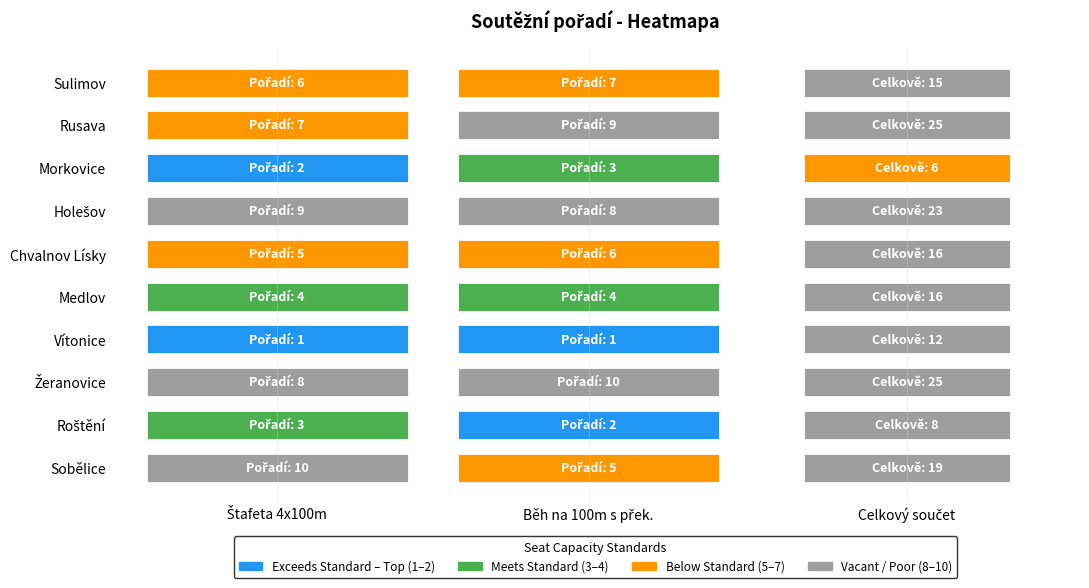

What is the smallest value displayed?

1